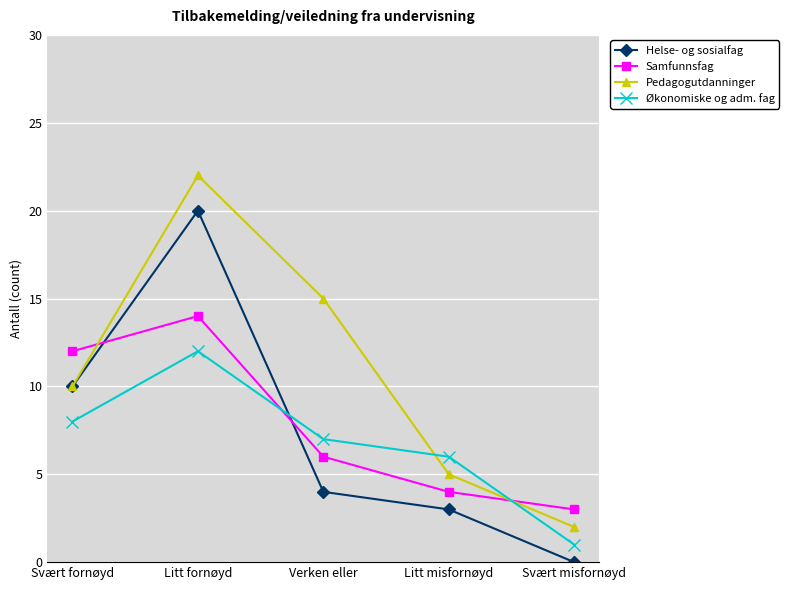

At which category does the chart reach its minimum across all series?

Svært misfornøyd